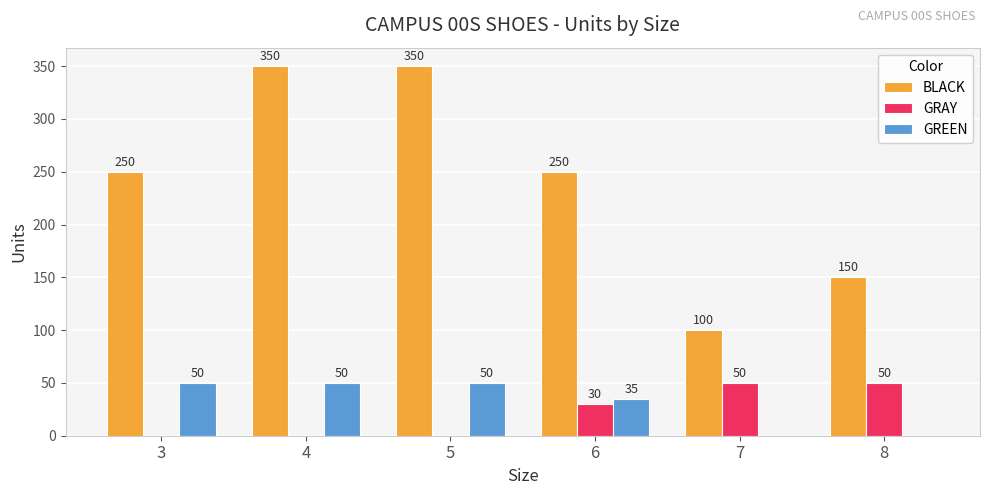

What is the maximum value shown in the chart?

350